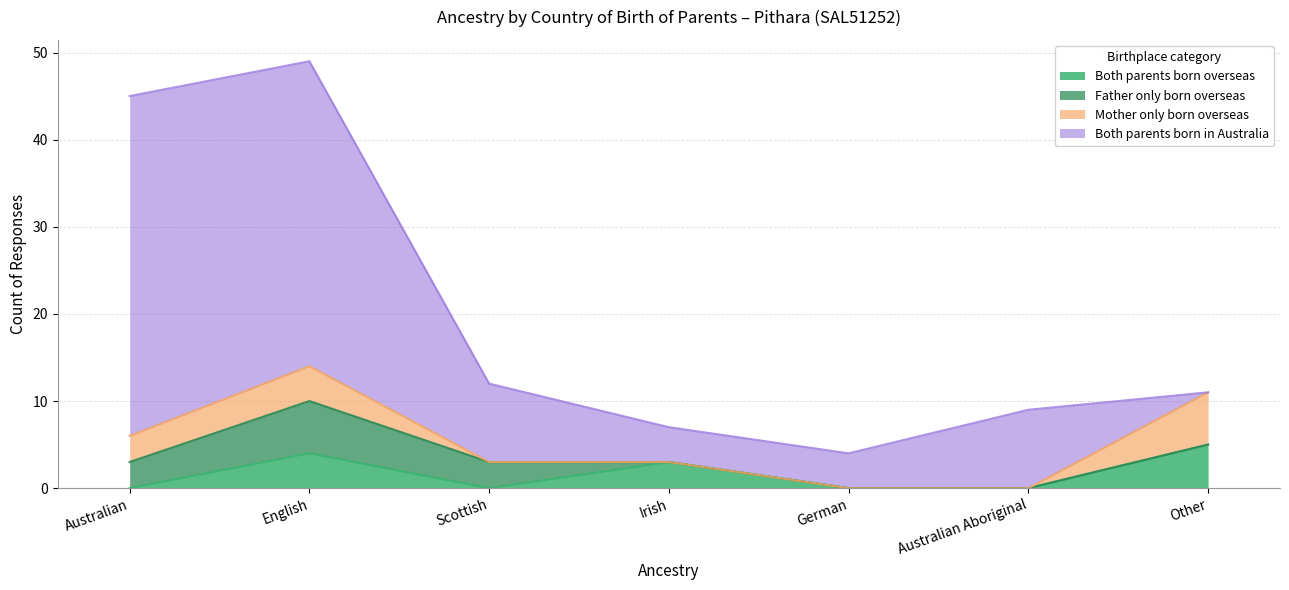

At which category does Both parents born overseas reach its first local peak?

English